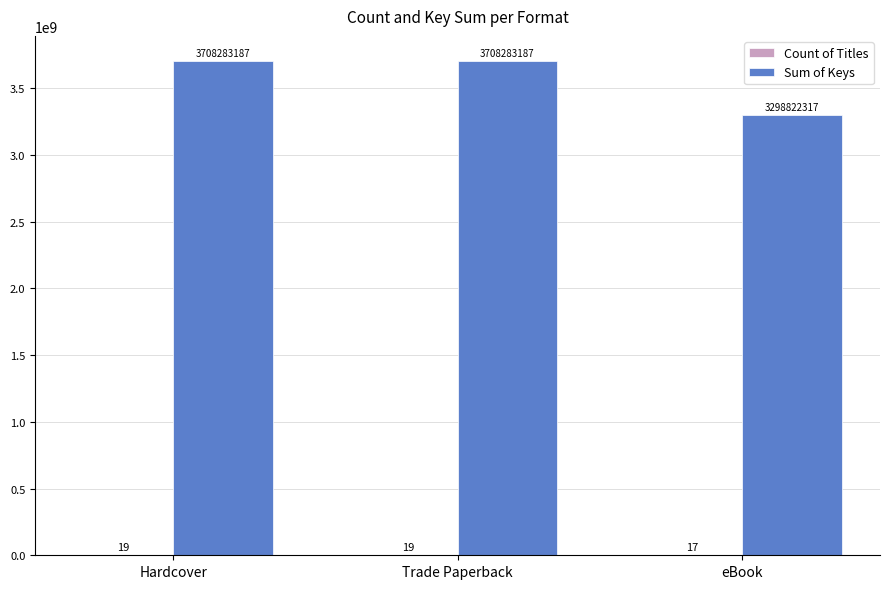

Are the bars grouped side by side (vs. stacked)?

Yes